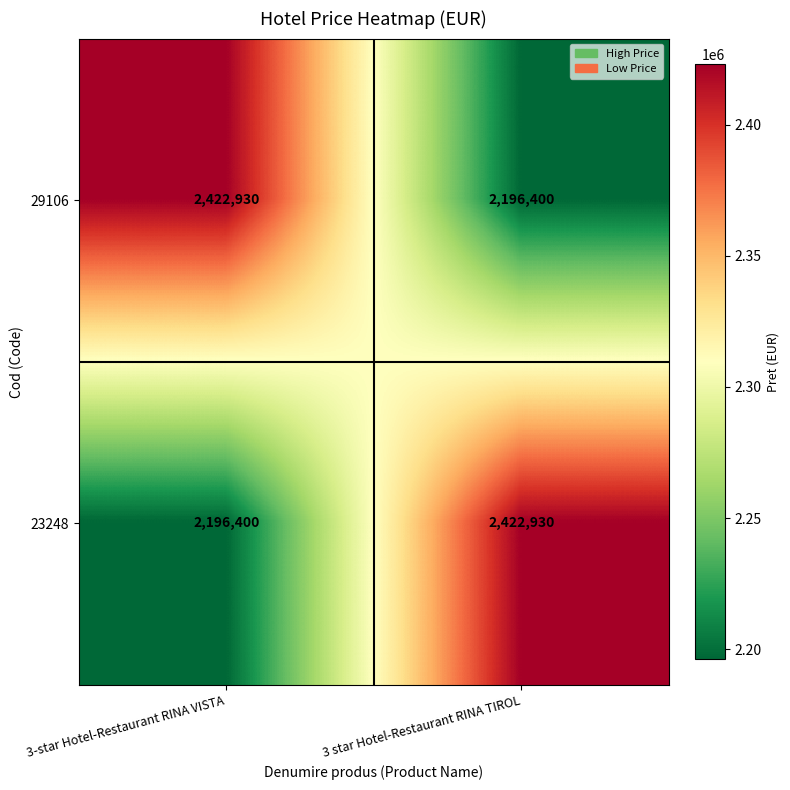

At 3 star Hotel-Restaurant RINA TIROL, list the series in order from largest to smallest.

23248, 29106